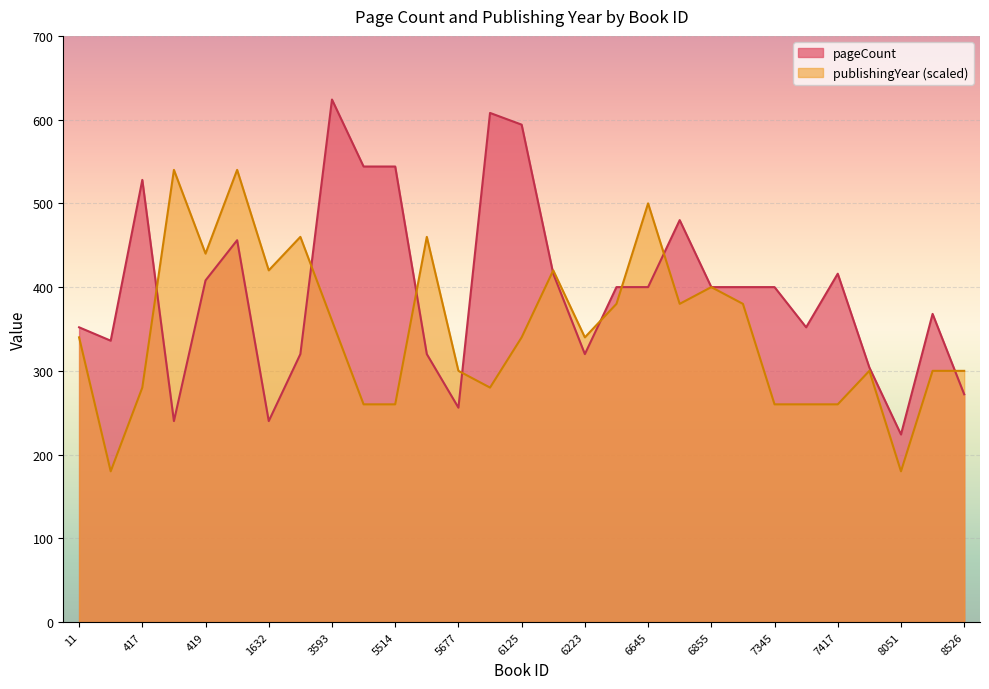

True or false: pageCount and publishingYear intersect in this chart.

True